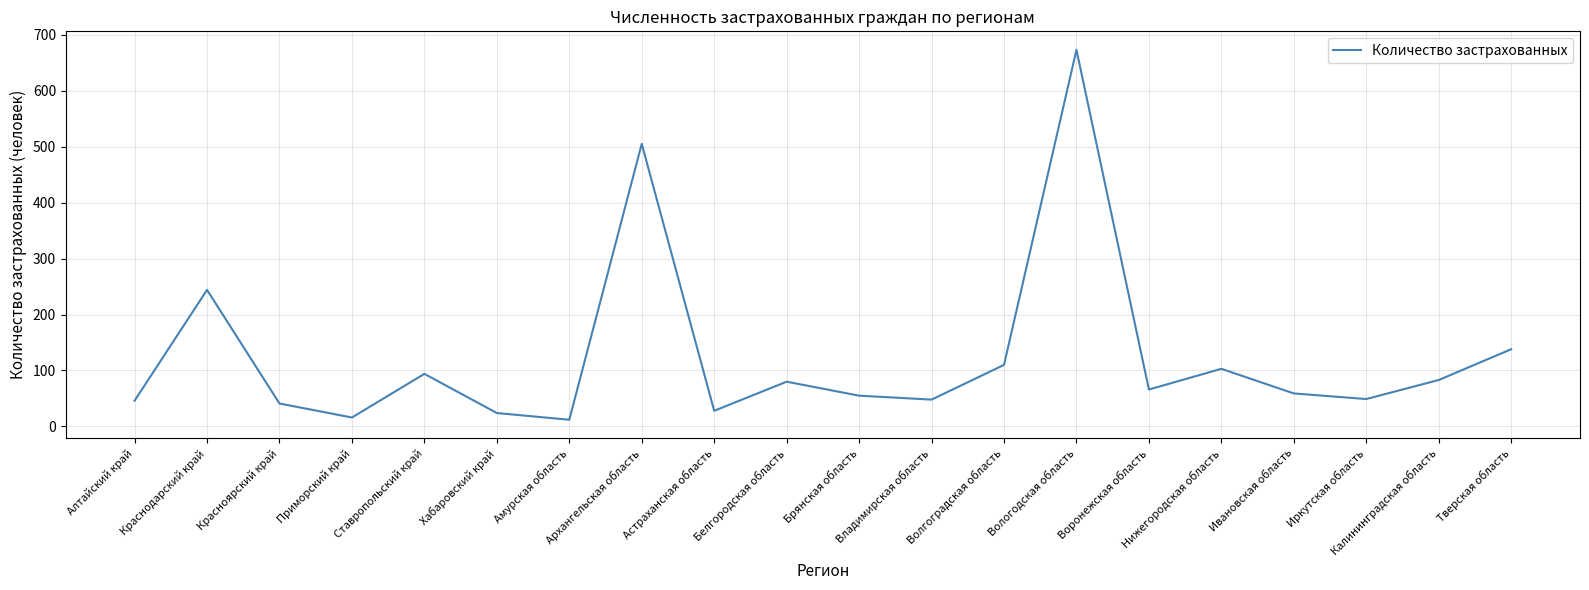

What is the greatest value displayed?

673